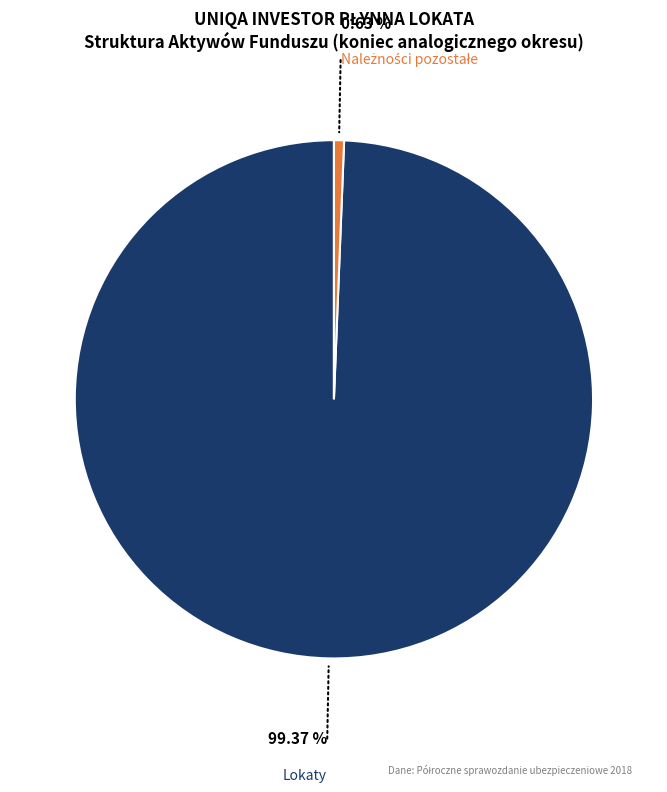

Is there any slice that represents more than half of the pie?

Yes